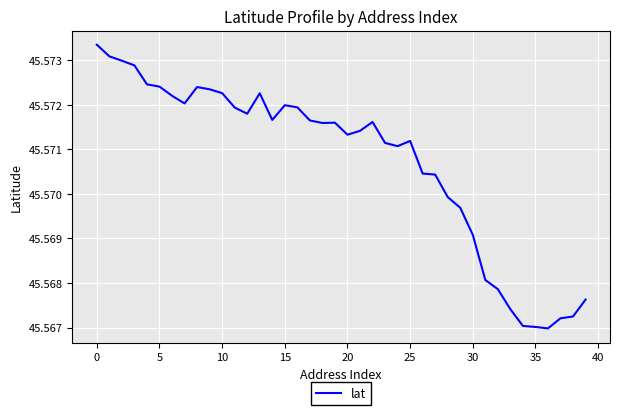

Reading right to left, extract all data points from this chart.

45.6	45.6	45.6	45.6	45.6	45.6	45.6	45.6	45.6	45.6	45.6	45.6	45.6	45.6	45.6	45.6	45.6	45.6	45.6	45.6	45.6	45.6	45.6	45.6	45.6	45.6	45.6	45.6	45.6	45.6	45.6	45.6	45.6	45.6	45.6	45.6	45.6	45.6	45.6	45.6